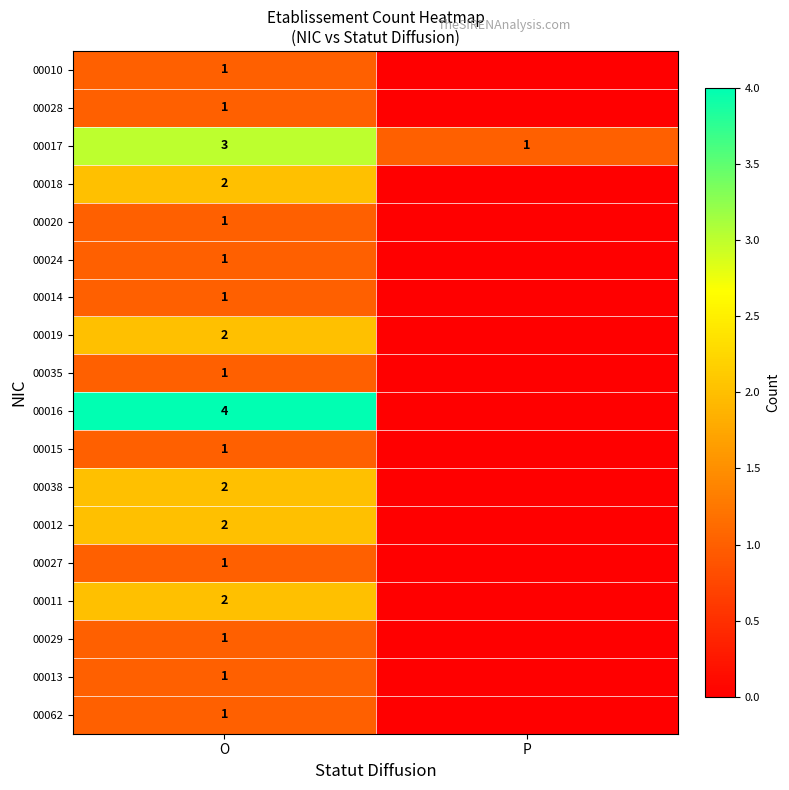

What is the difference between the highest and lowest values at O?

3